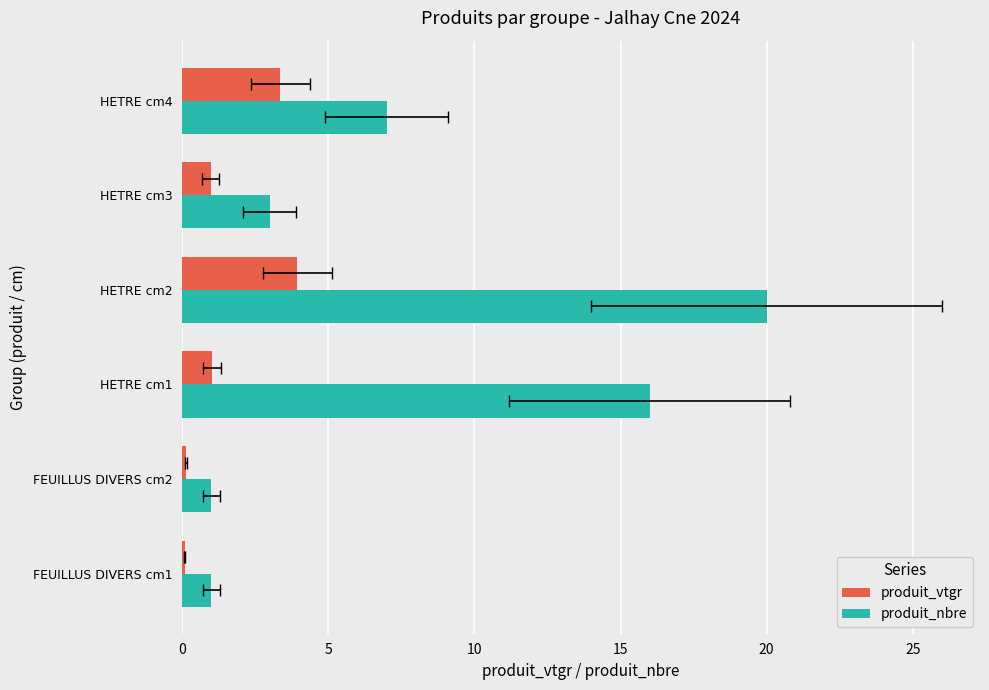

What is the value of the produit_nbre bar at the 1st from the left?

1.0